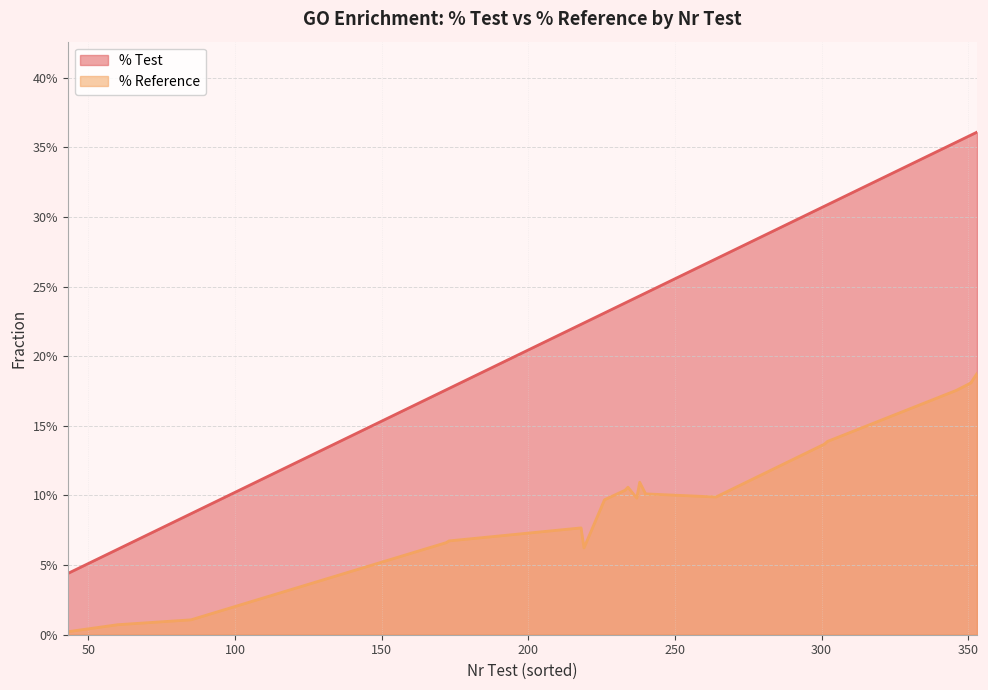

Rank the series at 302 from lowest to highest value.

% Reference, % Test